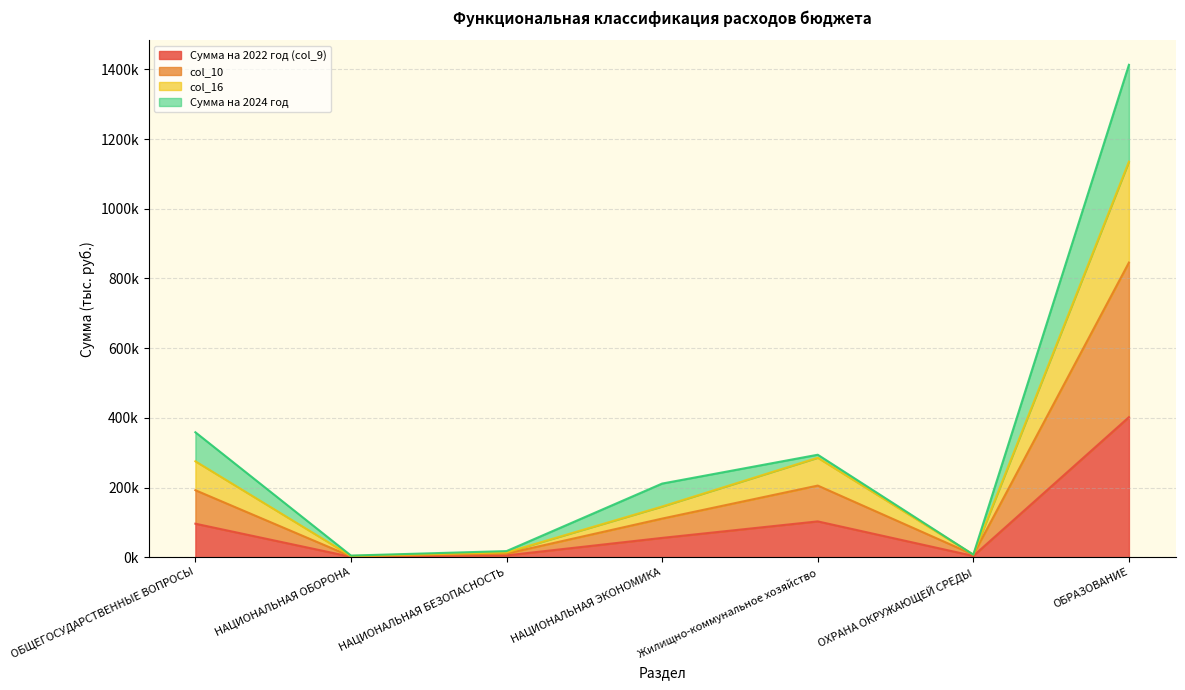

What is the label of the 2nd point from the right?

ОХРАНА ОКРУЖАЮЩЕЙ СРЕДЫ